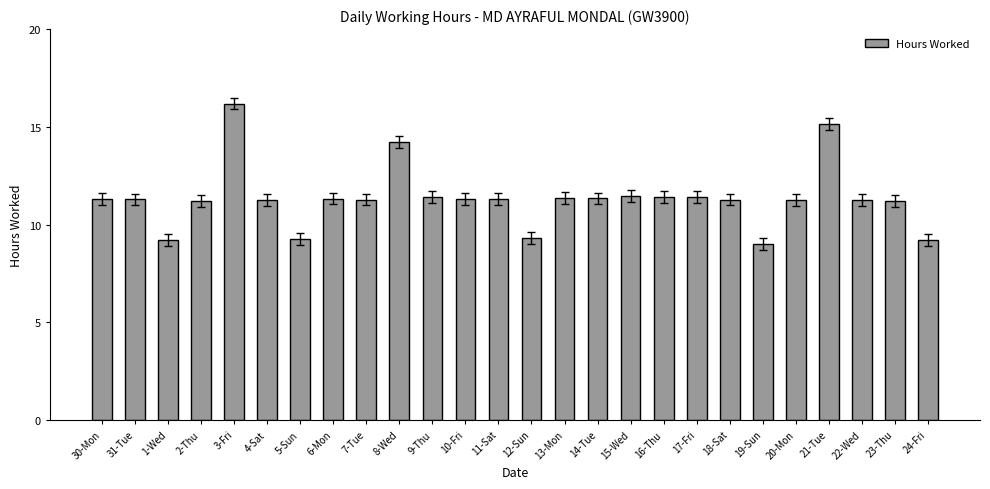

What is the minimum value shown in the chart?

9.0